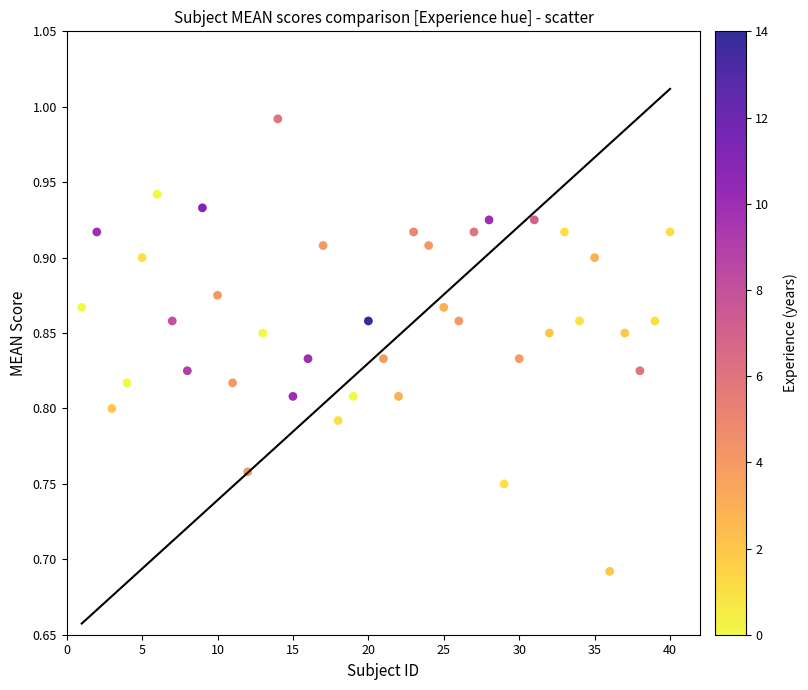

What is the range of Y values (max minus min)?

0.3